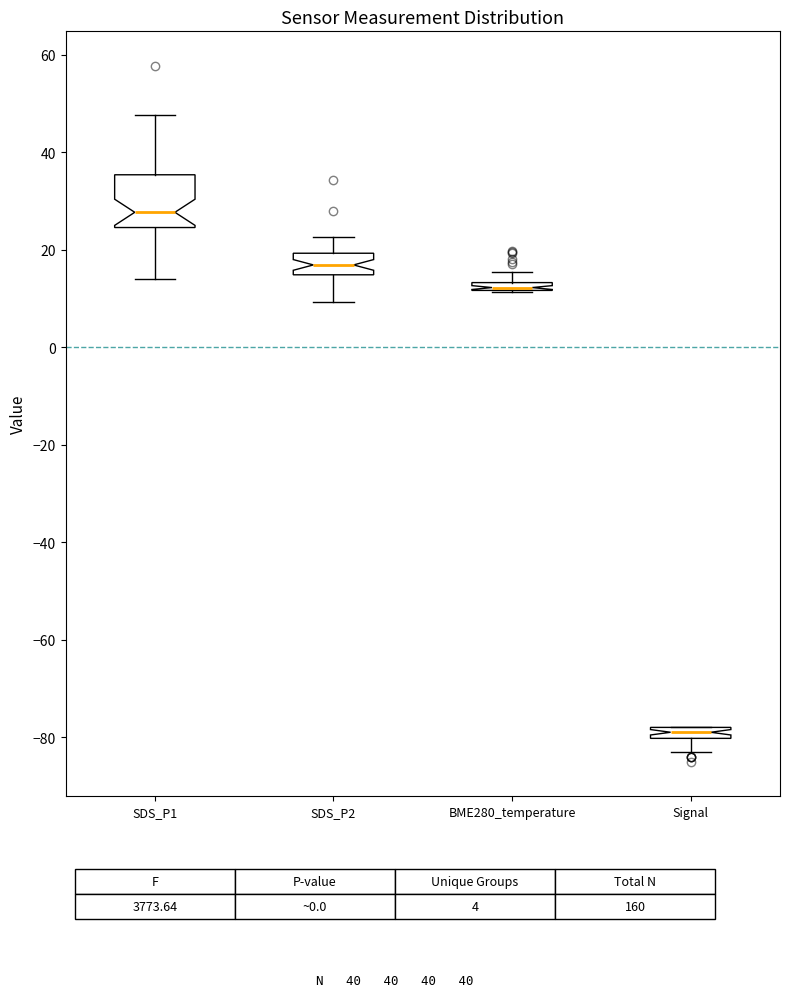

Comparing the boxes themselves (not the whiskers), which one is the tallest?

SDS_P1